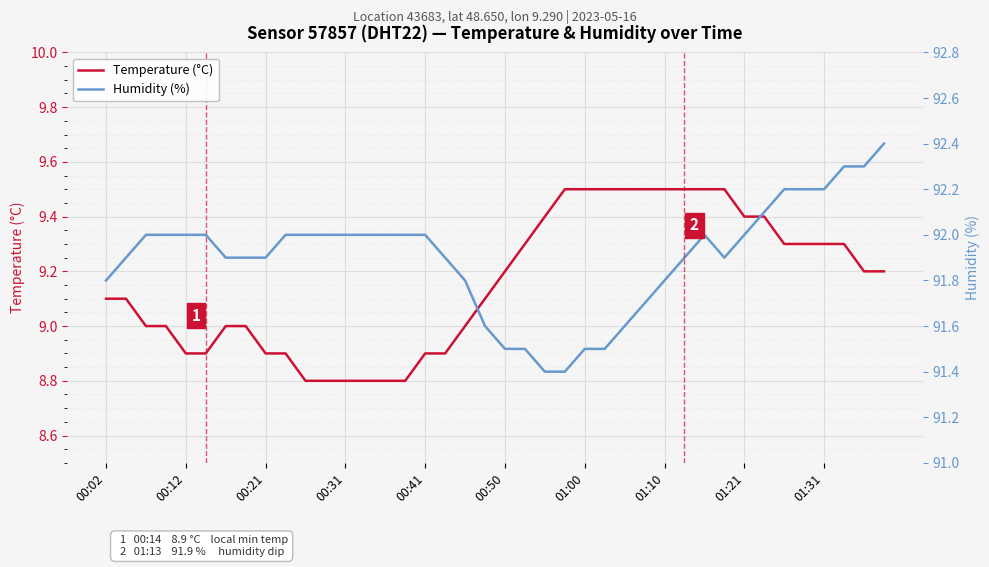

At how many categories does at least one series exceed 56?

40